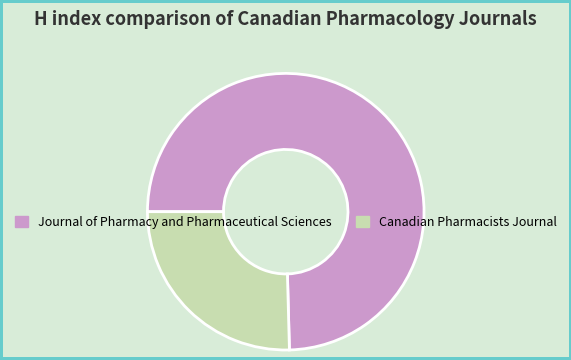

Rank the categories by value from highest to lowest.

Journal of Pharmacy and Pharmaceutical Sciences, Canadian Pharmacists Journal